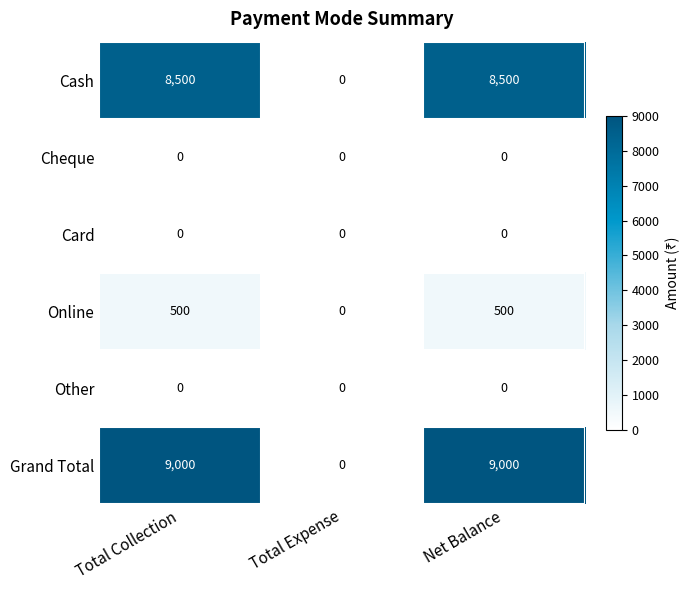

How many Online values are between 0 and 500?

3